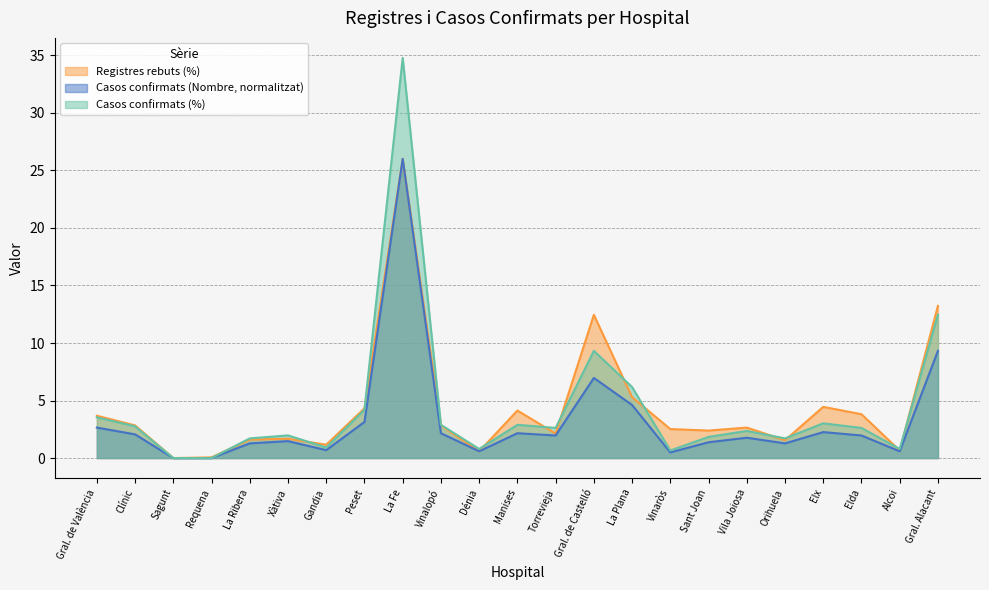

The Casos confirmats (Nombre) series shows 2.0 at Torrevieja. True or false?

True